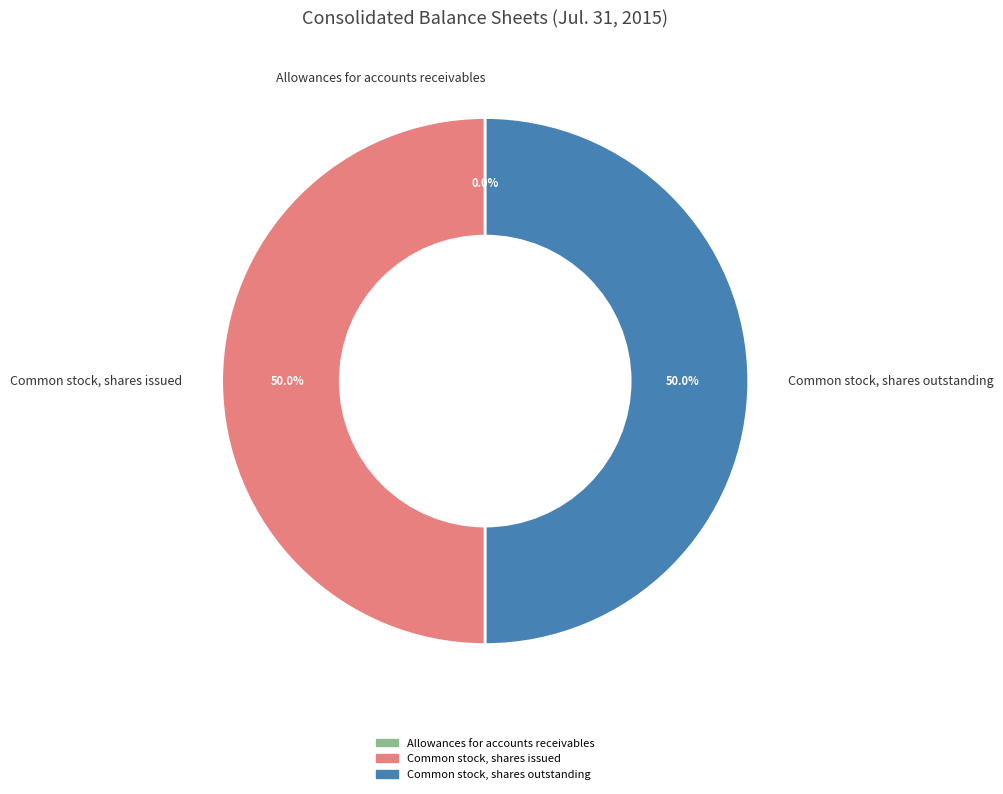

Is it true that Common stock, shares issued is 57% of the pie?

False